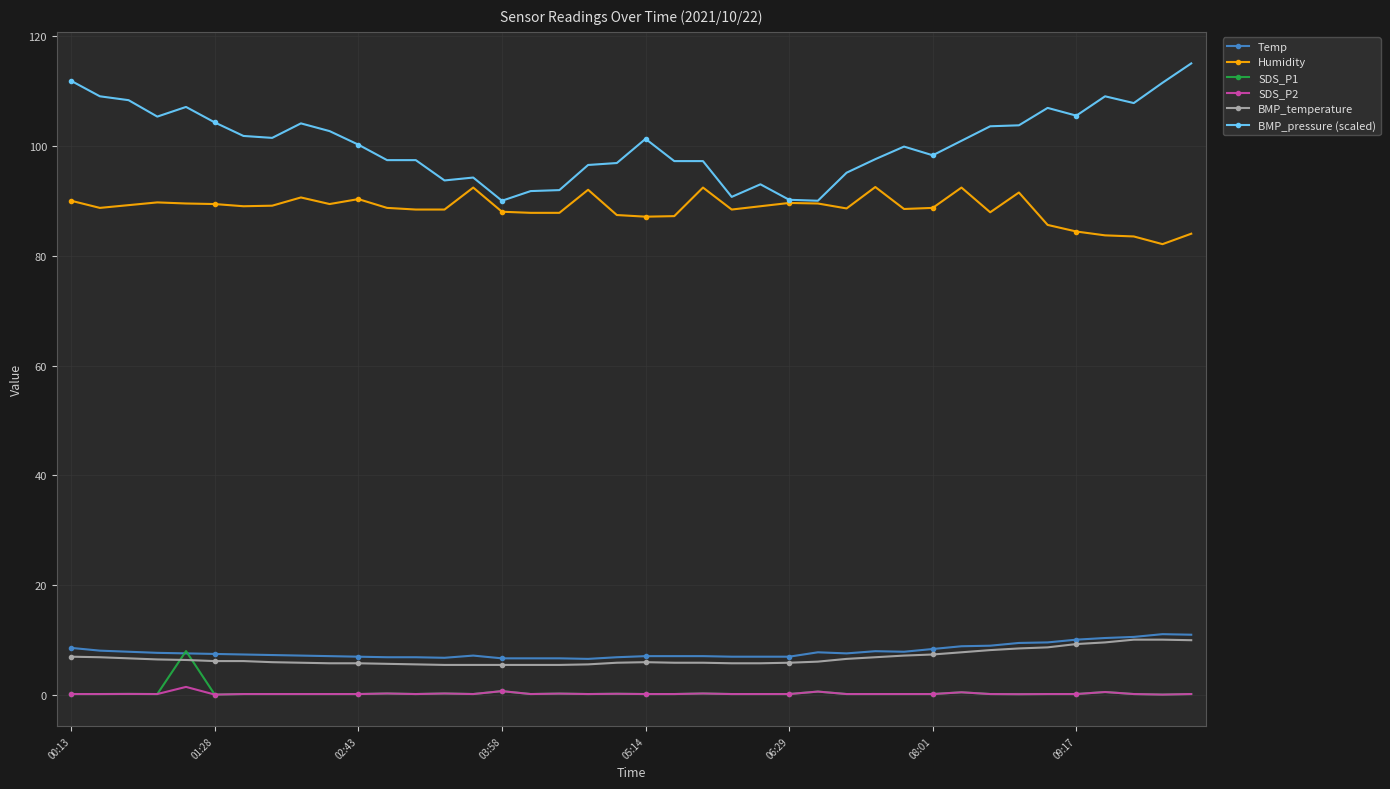

At how many categories does at least one series exceed 76?

40